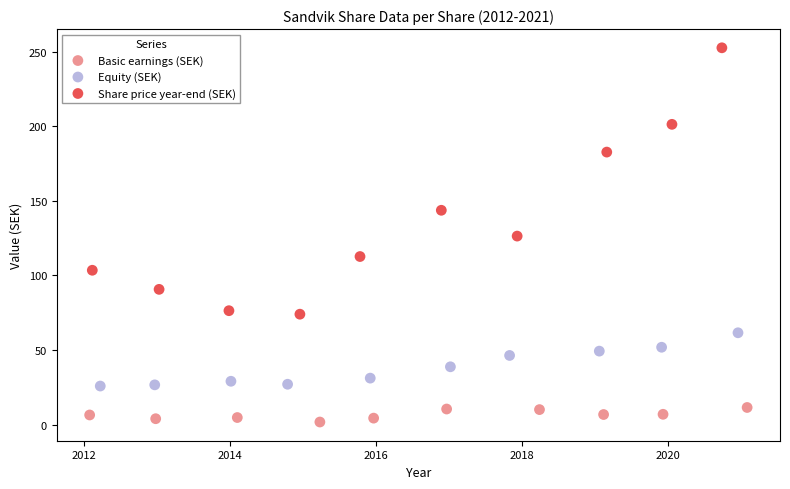

What are all the series names shown in the legend?

Basic earnings (SEK), Equity (SEK), Share price year-end (SEK)